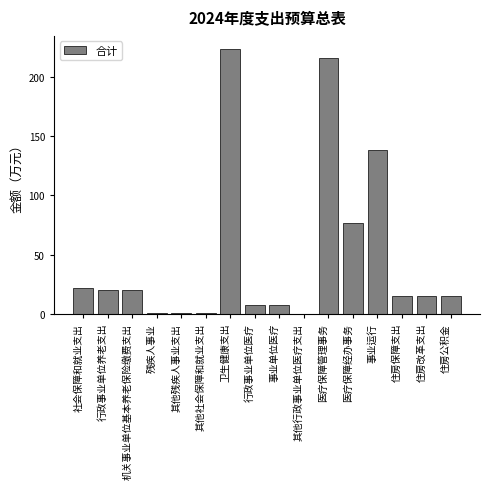

Is it true that the value at 住房改革支出 is 15.0?

True